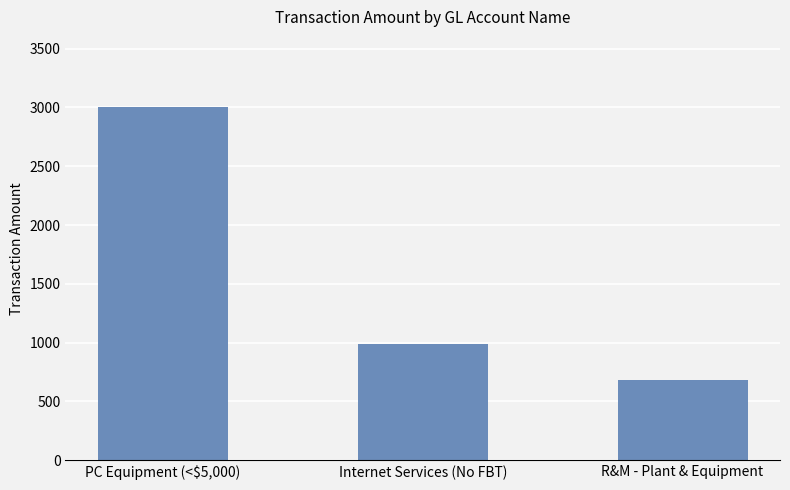

What is the greatest value displayed?

3000.0